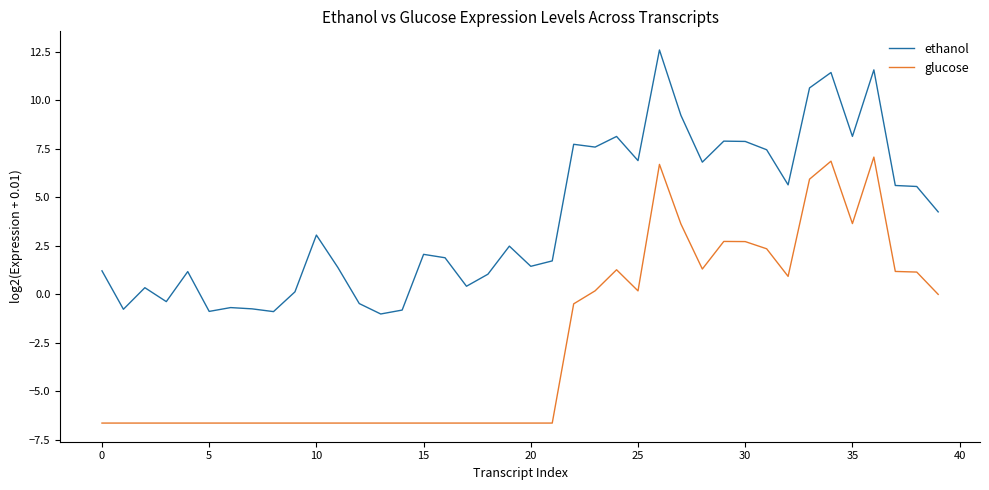

How many lines are shown in the chart?

2